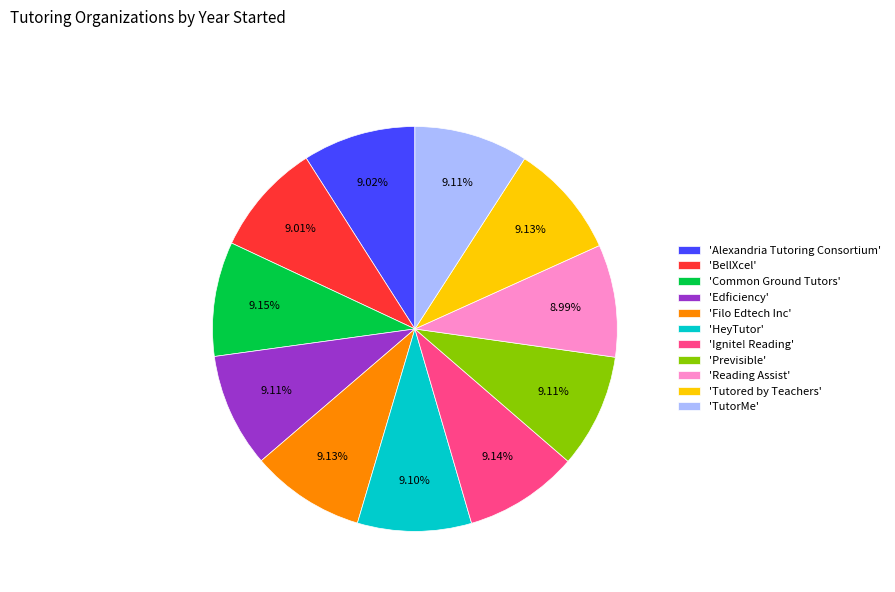

Count the number of slices in the pie.

11